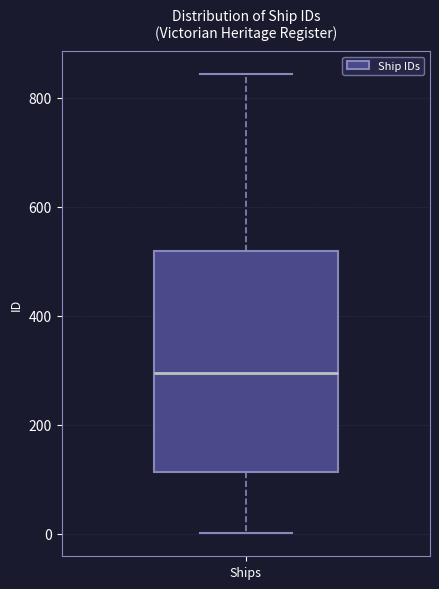

Where is the lower edge of the box for Ships on the y-axis? The values are not printed on the chart, so give them approximately, as read against the axis.

120